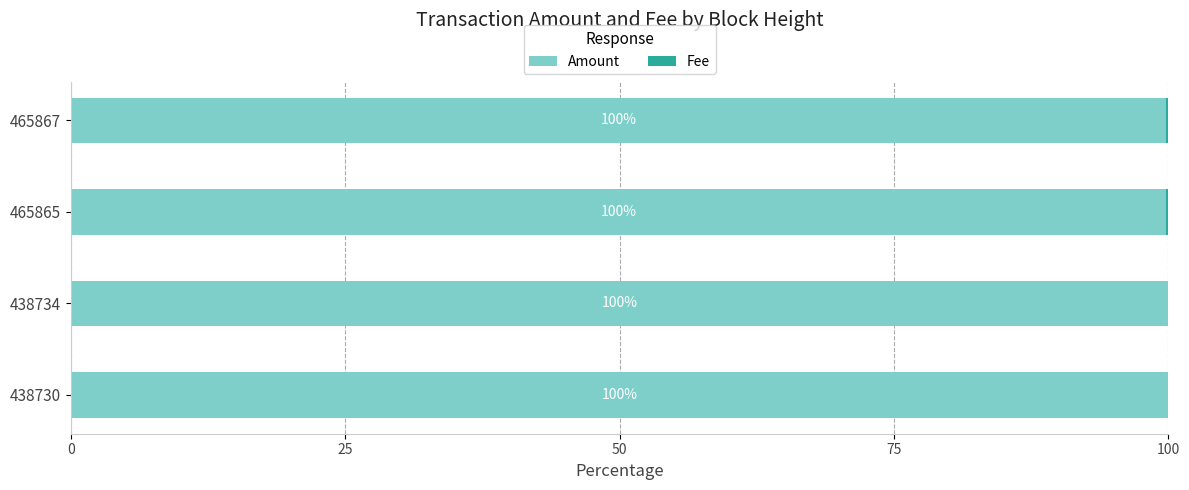

True or false: Amount has a value of 169.1 at 438734.

False